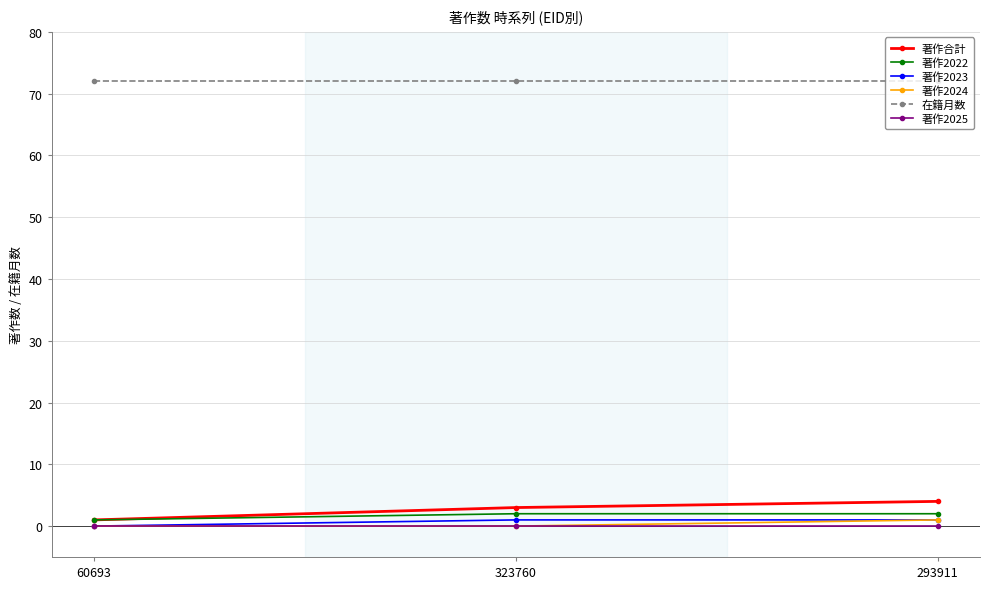

The value of 著作合計 at 293911 is 4. True or false?

True